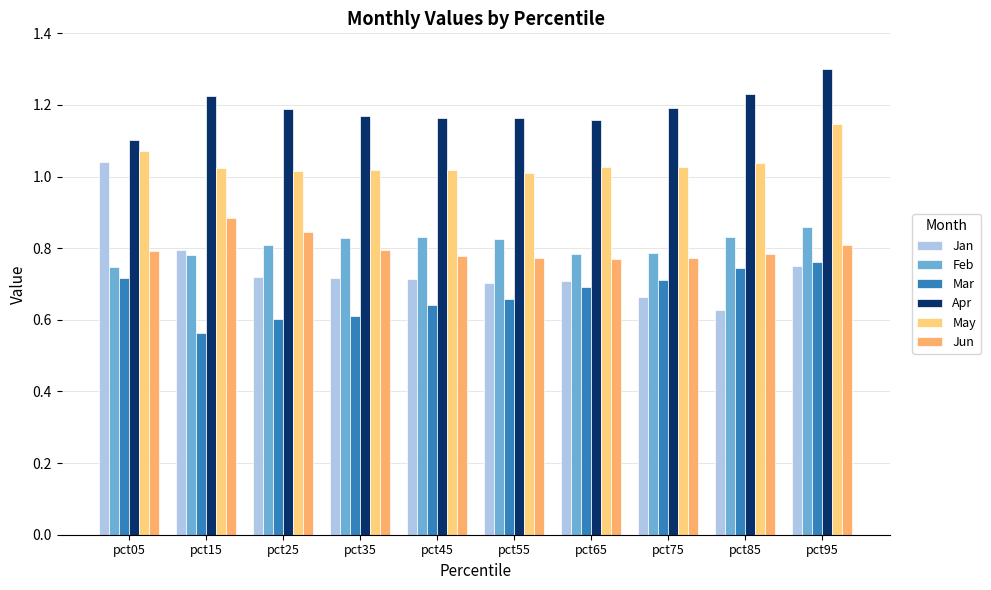

Where is Apr nearest to the value 1?

pct05